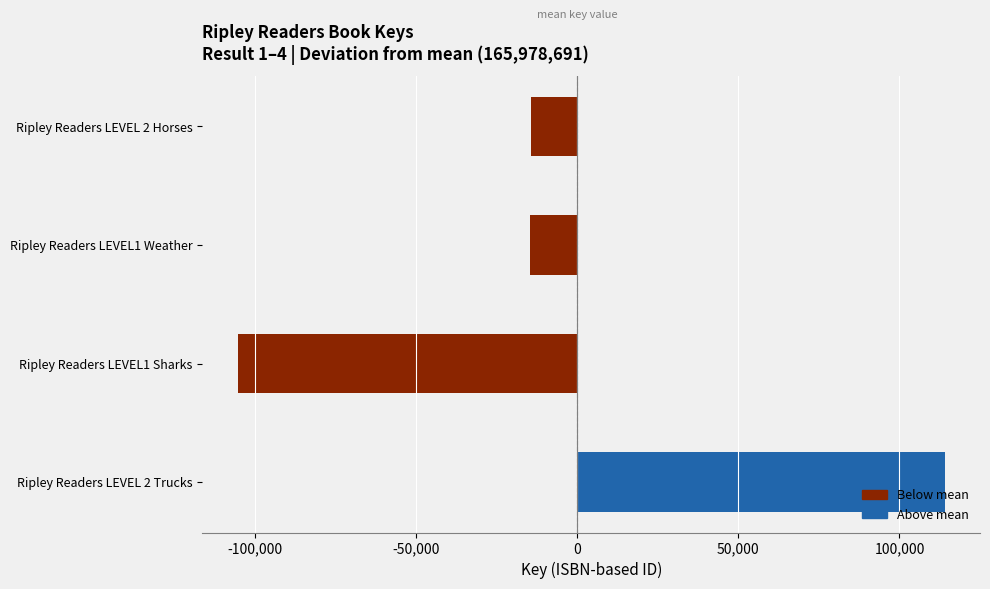

At which category does the chart reach its peak across all series?

Ripley Readers LEVEL 2 Trucks